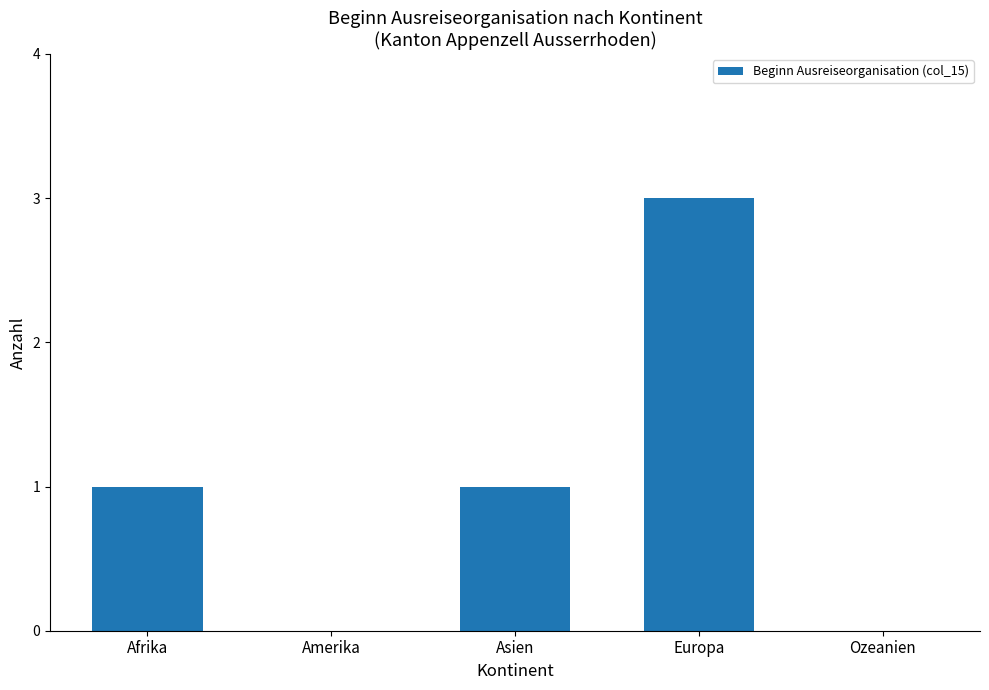

Reading left to right, transcribe all the data shown in this chart.

1	0	1	3	0